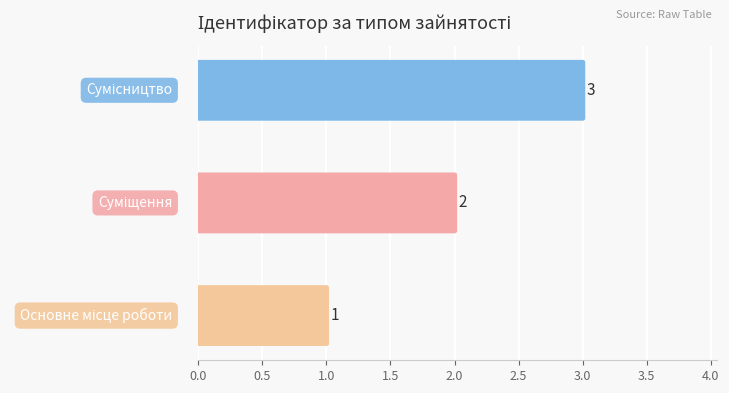

What is the sum of all values?

6